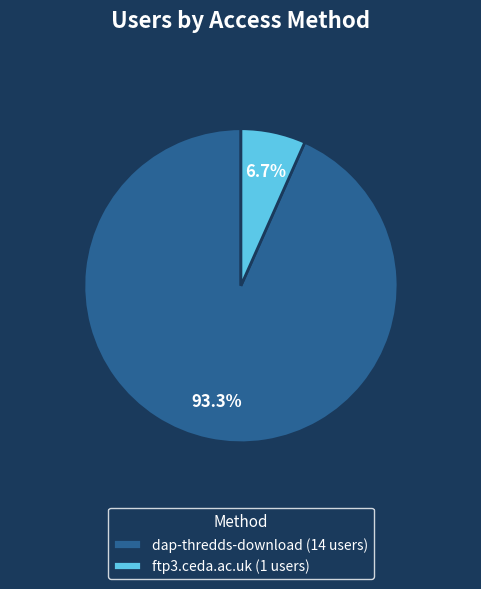

To the nearest percent, what is the average slice percentage?

50%